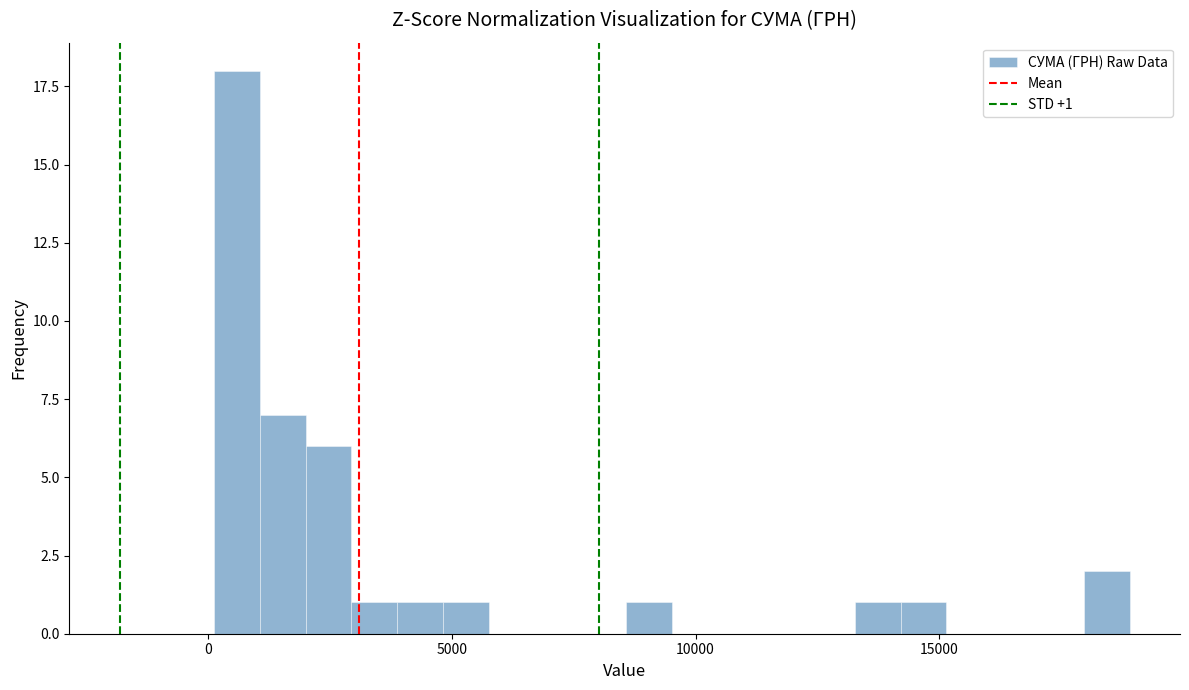

Around what value on the x-axis is the tallest bar? Give the approximate position of its centre, as read against the axis.

500